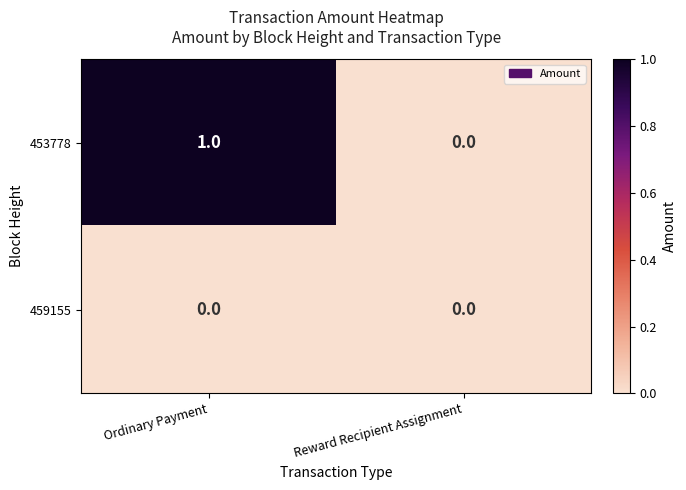

Is it true that 453778 equals 1 at Ordinary Payment?

True